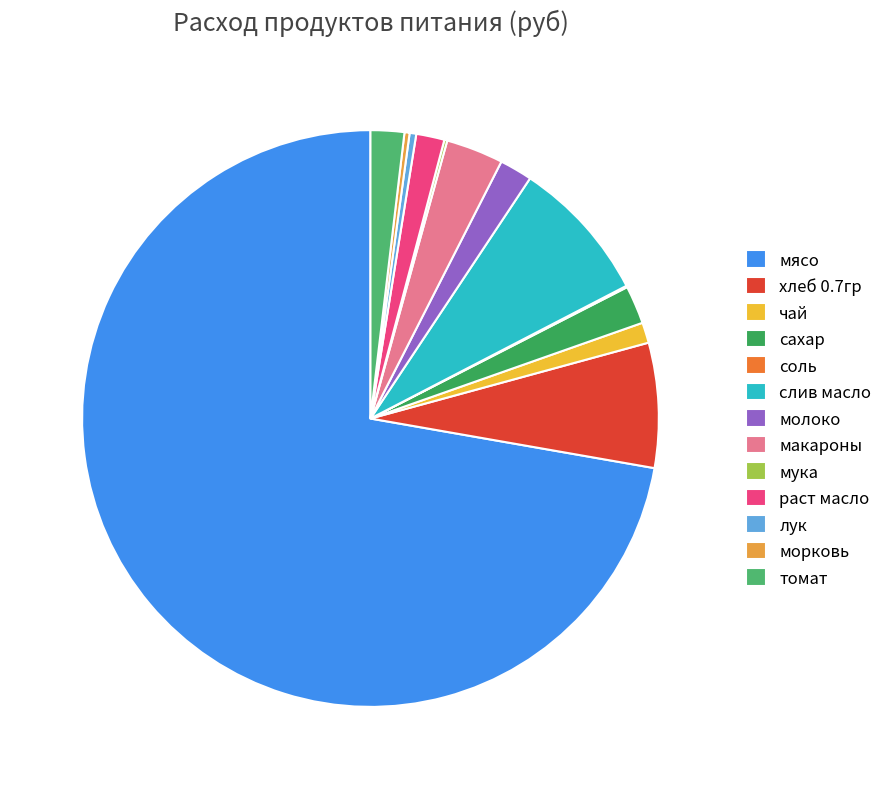

Count the number of slices in the pie.

13